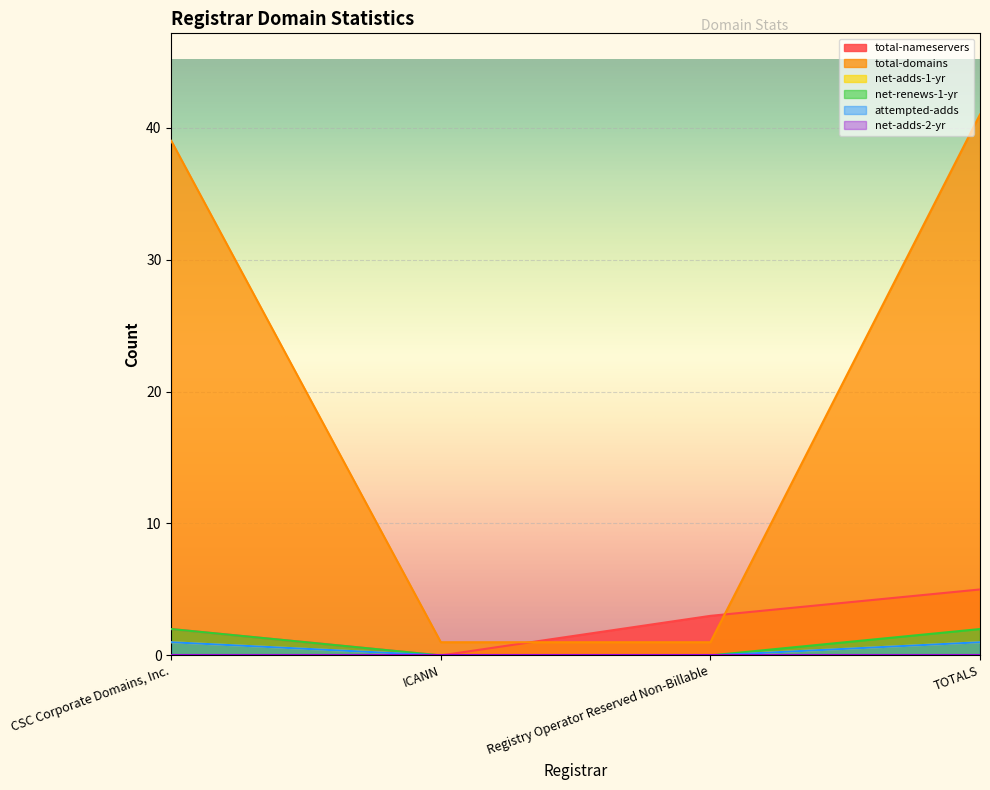

True or false: total-domains and net-renews-1-yr cross at least once.

False